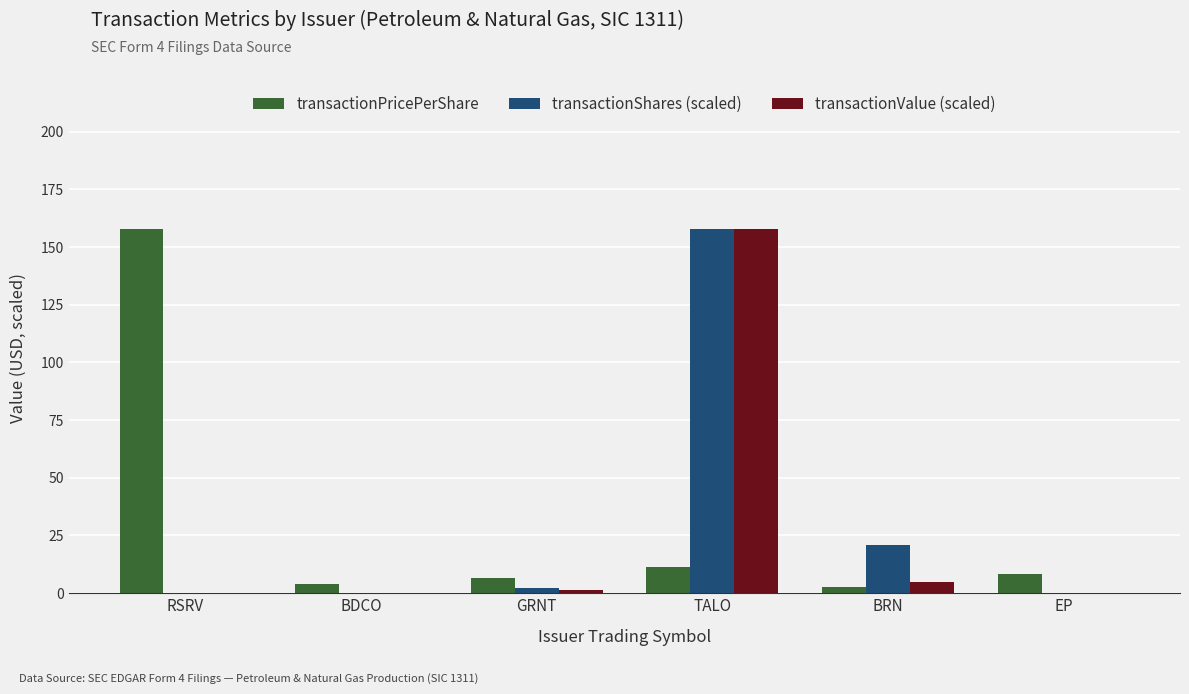

Which series changed the most between RSRV and GRNT?

transactionPricePerShare